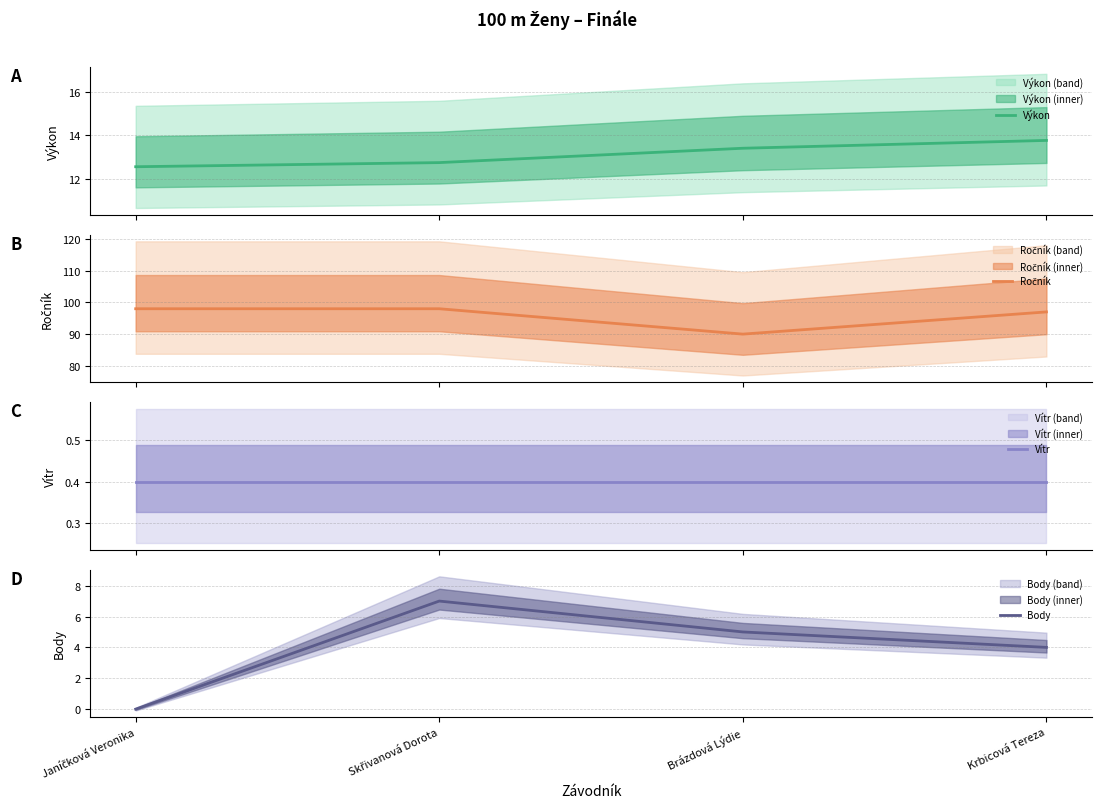

What are all the series names shown in the legend?

Výkon, Ročník, Vítr, Body